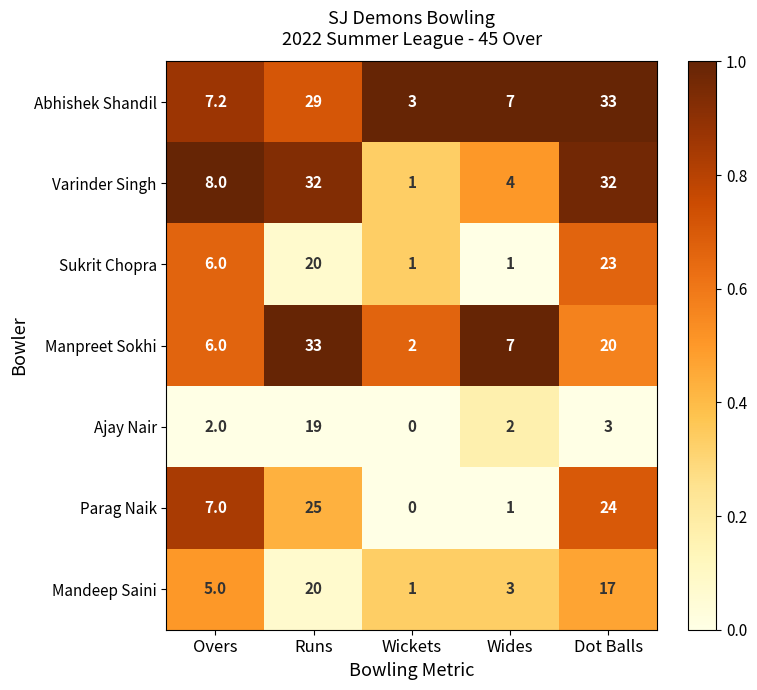

What is the maximum value shown in the chart?

33.0